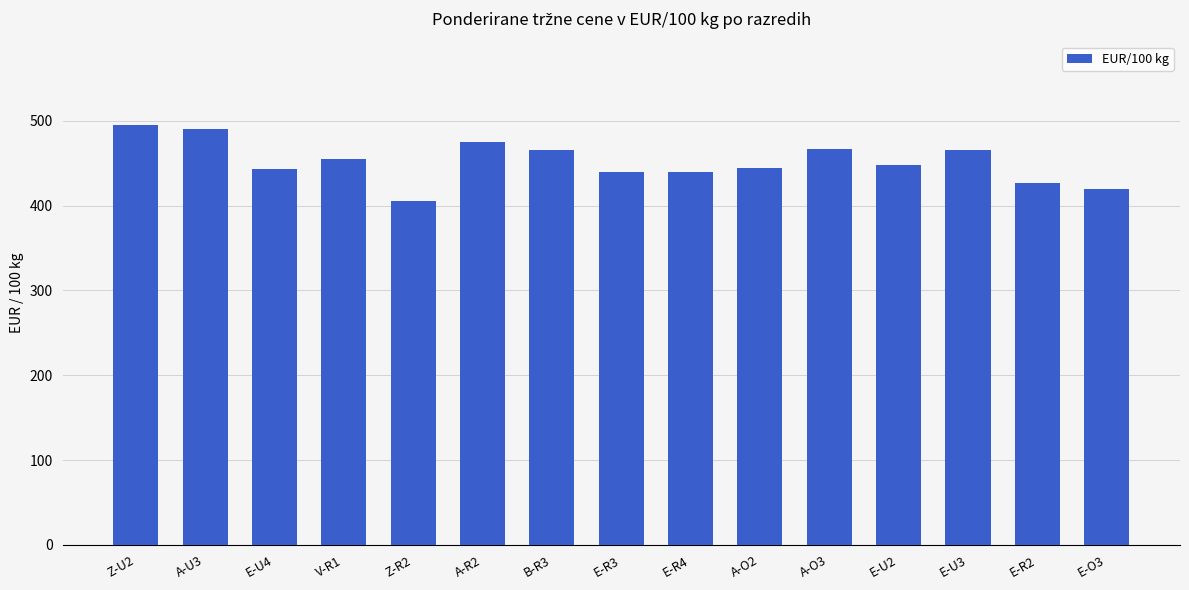

The value at A-O3 is 466.9. True or false?

True